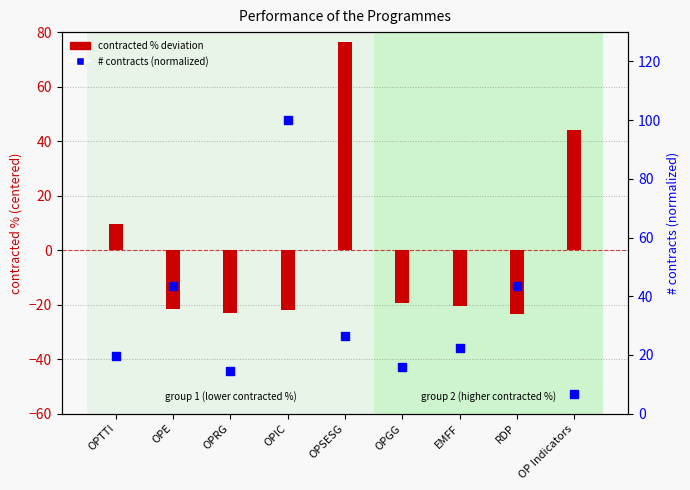

At how many categories does at least one series exceed 87?

1